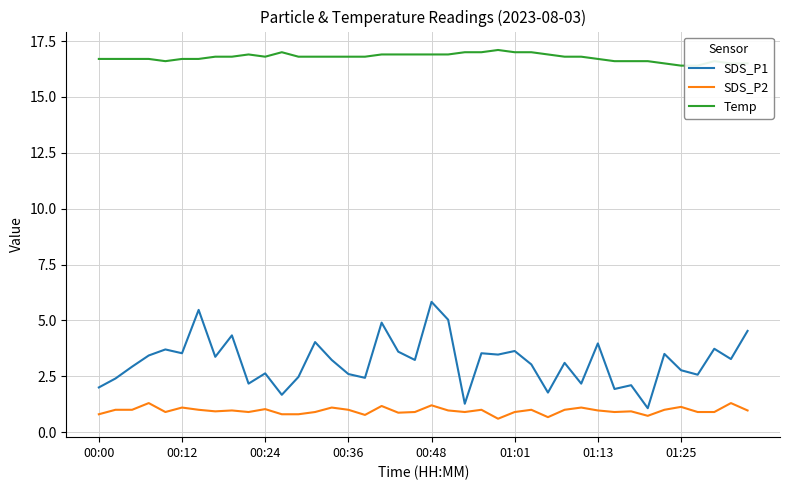

Count the number of categories in the chart.

40